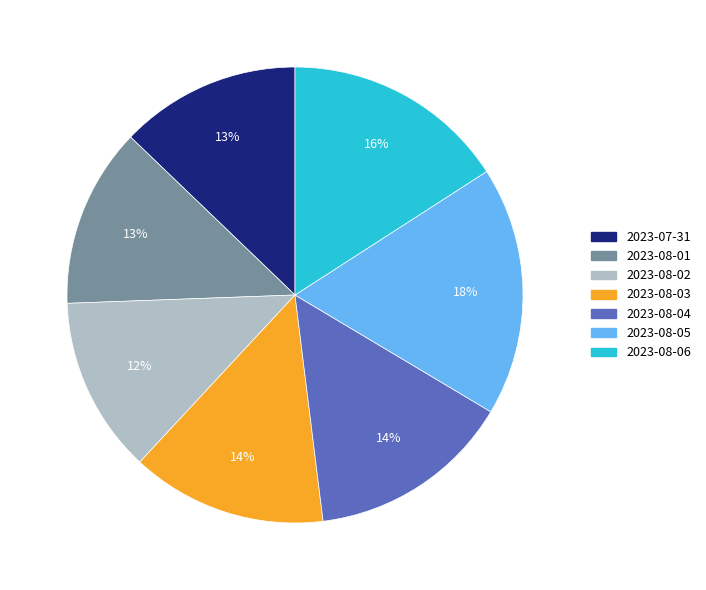

To the nearest percent, what is the difference between the 2023-08-05 and 2023-08-03 slice percentages?

4%